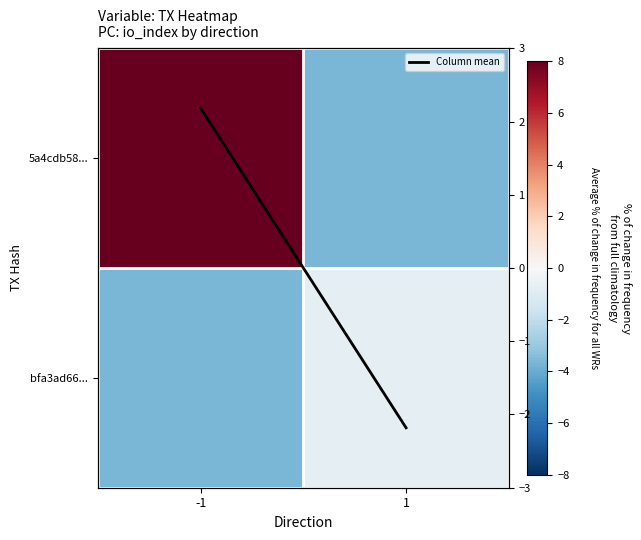

What is the sum of all 5a4cdb58... values?

4.4